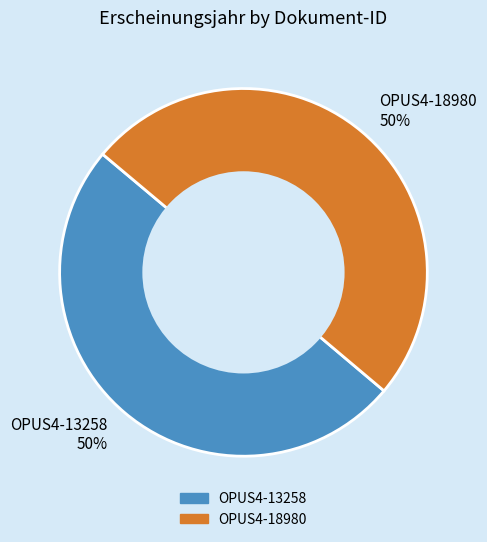

What is the ratio of the value at OPUS4-18980 50% to the value at OPUS4-13258 50%?

1.0